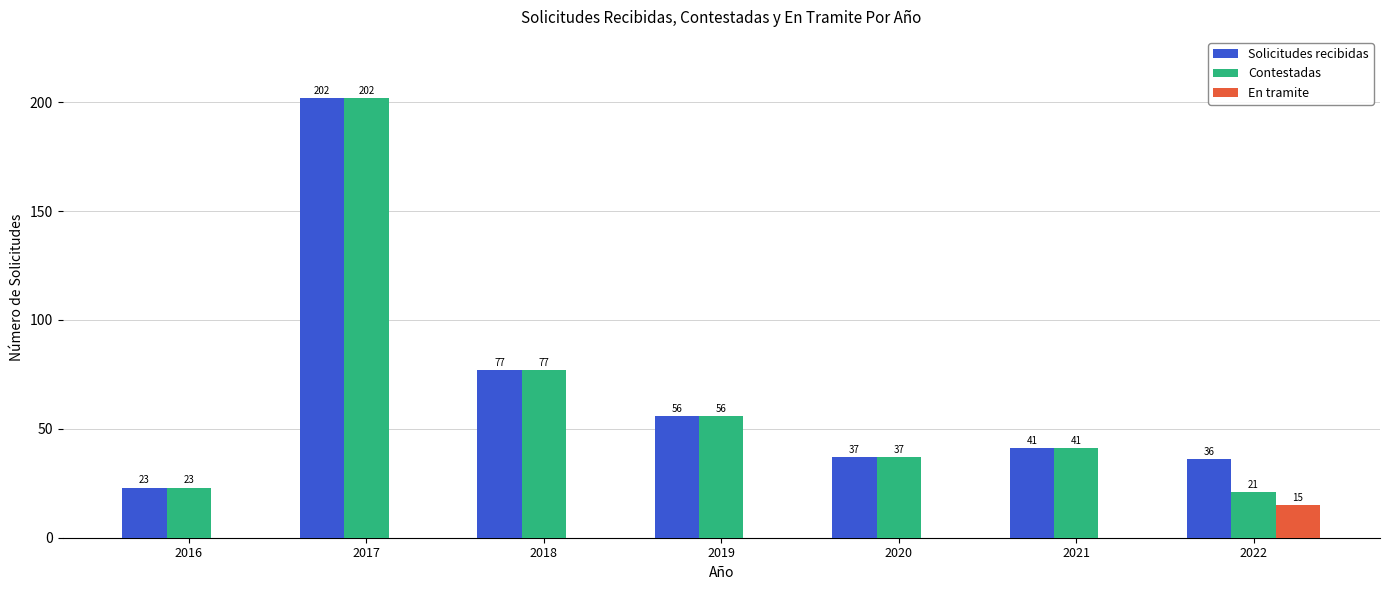

What is the sum of the Solicitudes recibidas values at 2021 and 2020?

78